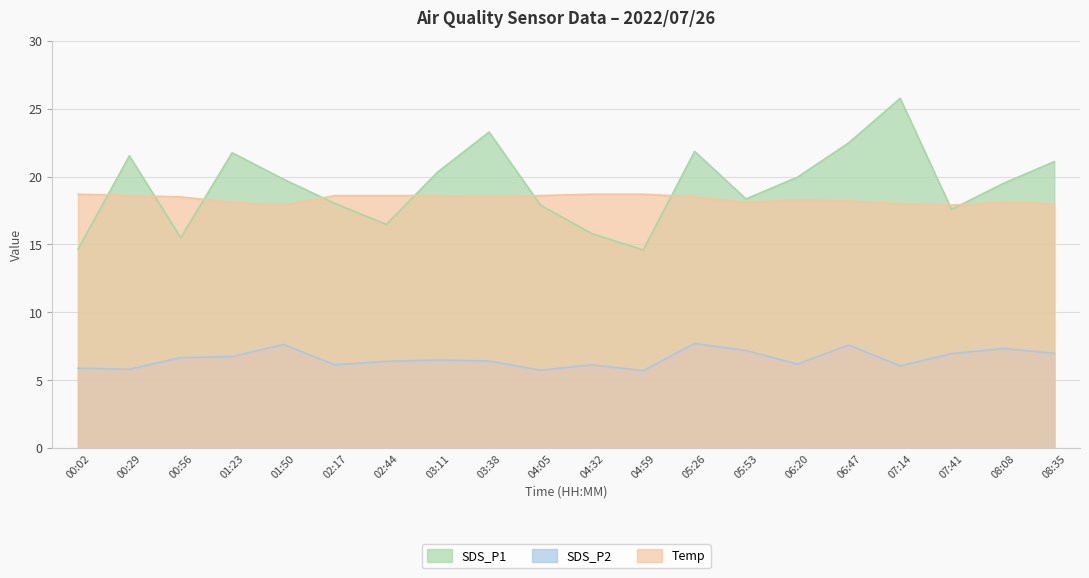

What is the difference between the maximum and second lowest values in the SDS_P2 series?

2.0